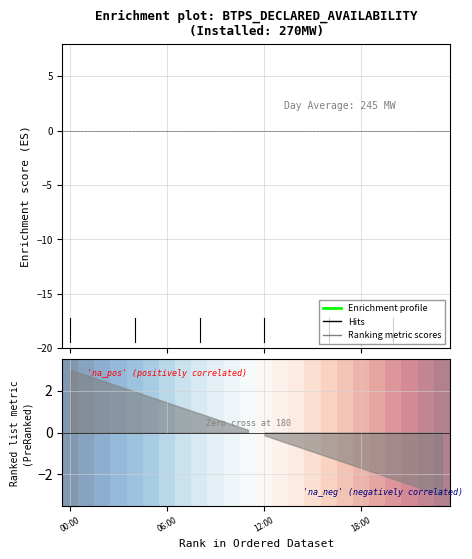

What is the sum of all Enrichment profile values?

353.4